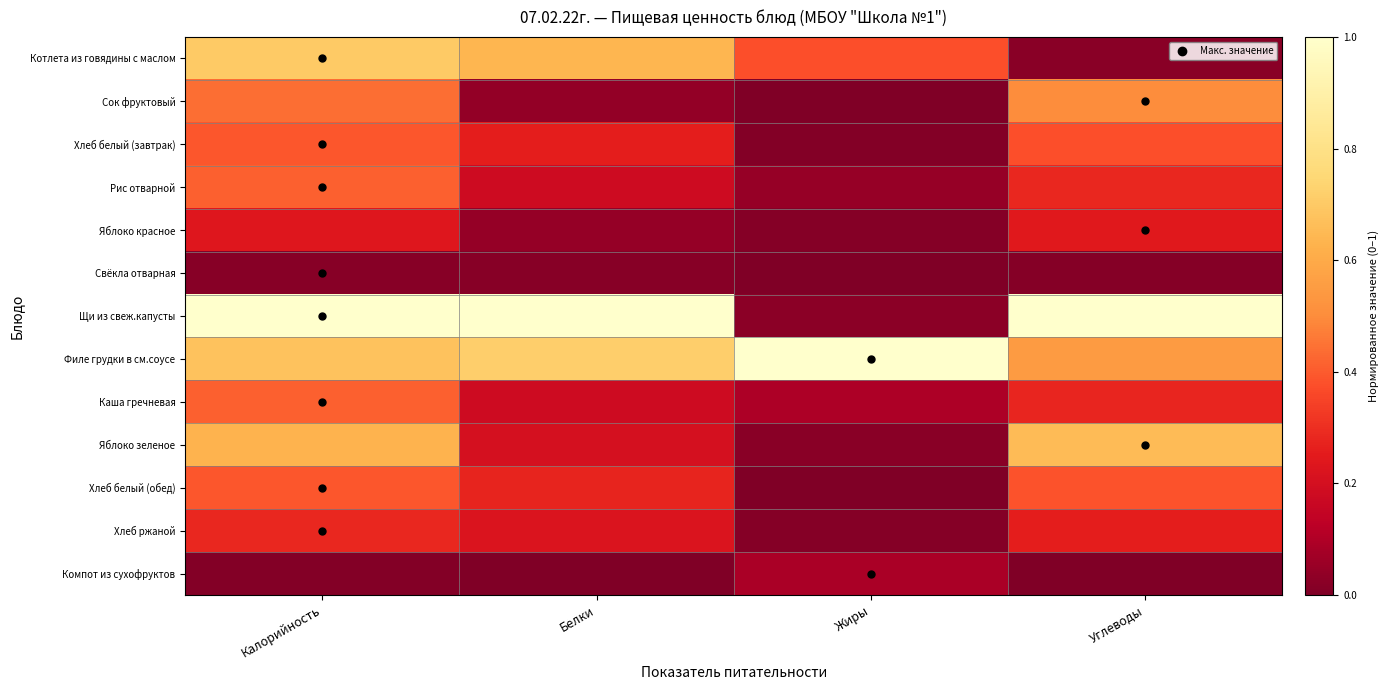

What is the difference between the highest and lowest values at Калорийность?

1.0